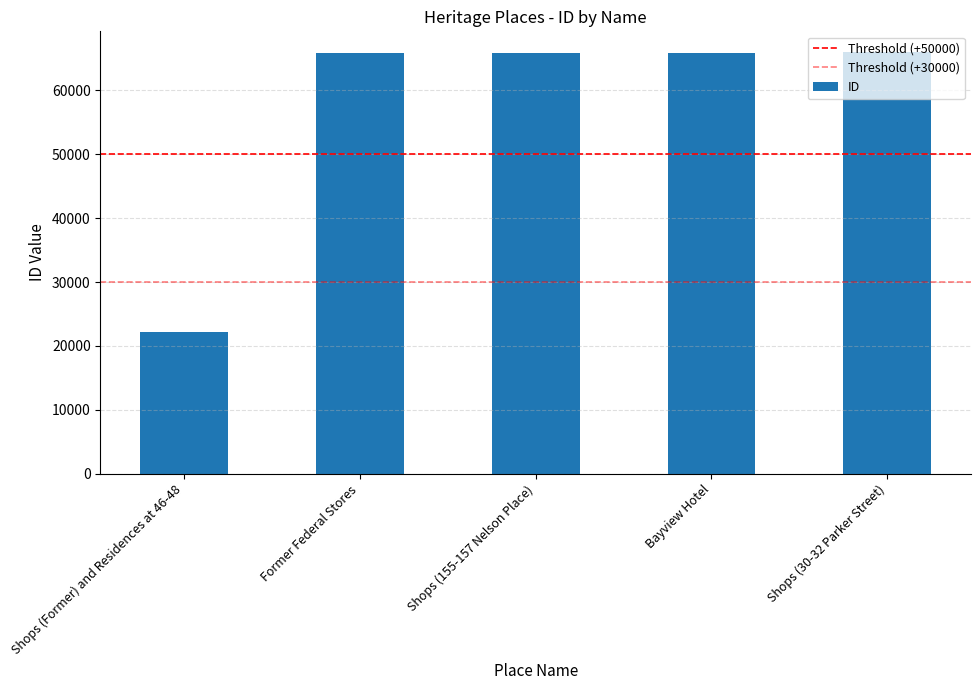

What is the label of the 2nd bar from the left?

Former Federal Stores